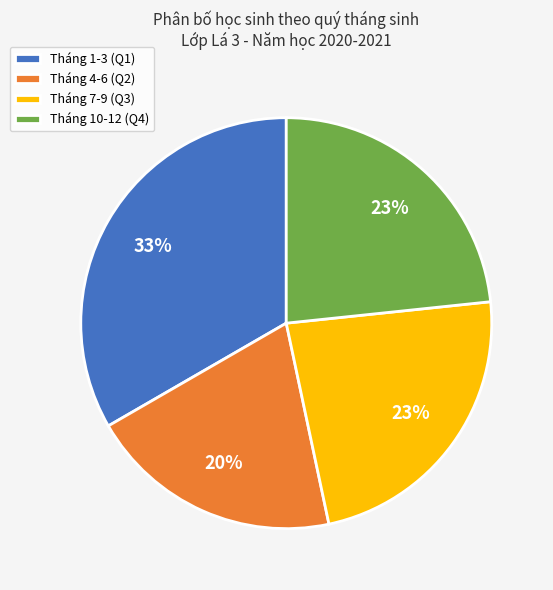

Which has a higher value, Tháng 10-12 or Tháng 4-6?

Tháng 10-12